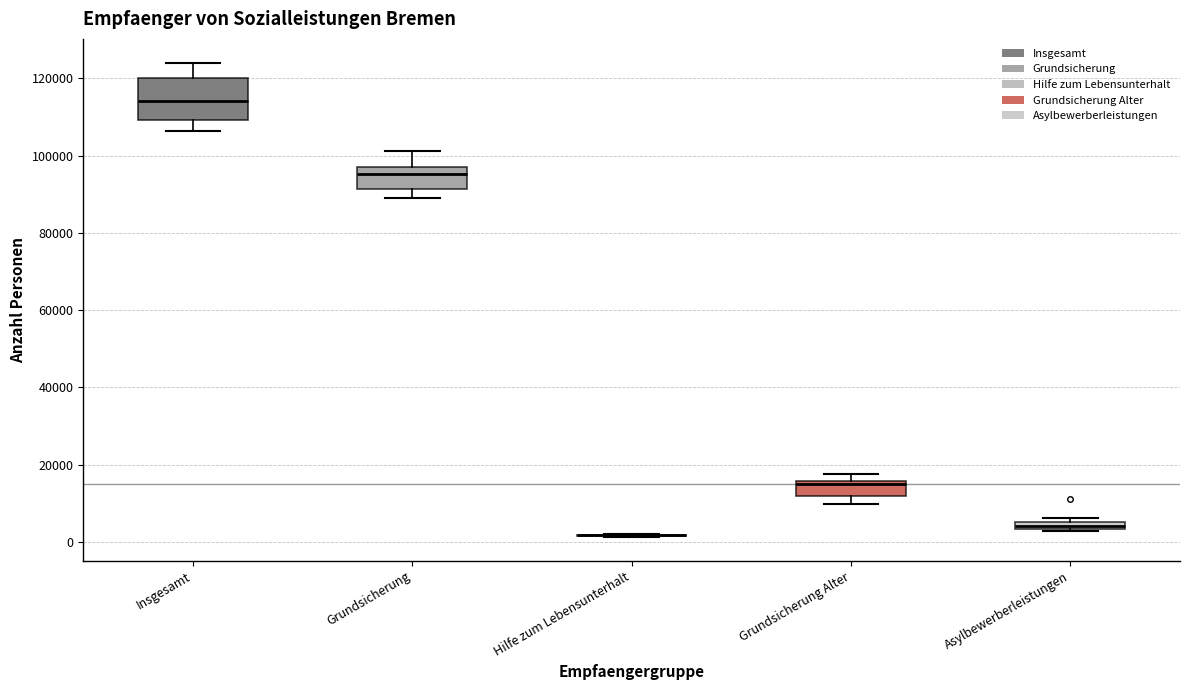

Comparing the boxes themselves (not the whiskers), which one is the tallest?

Insgesamt